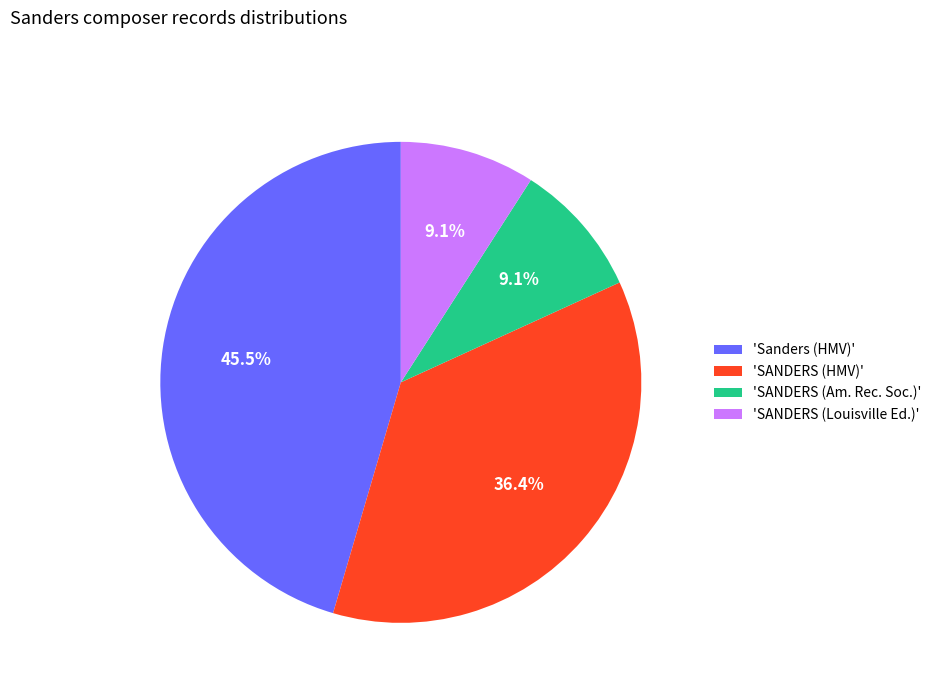

What is the largest slice in the pie chart?

'Sanders (HMV)'